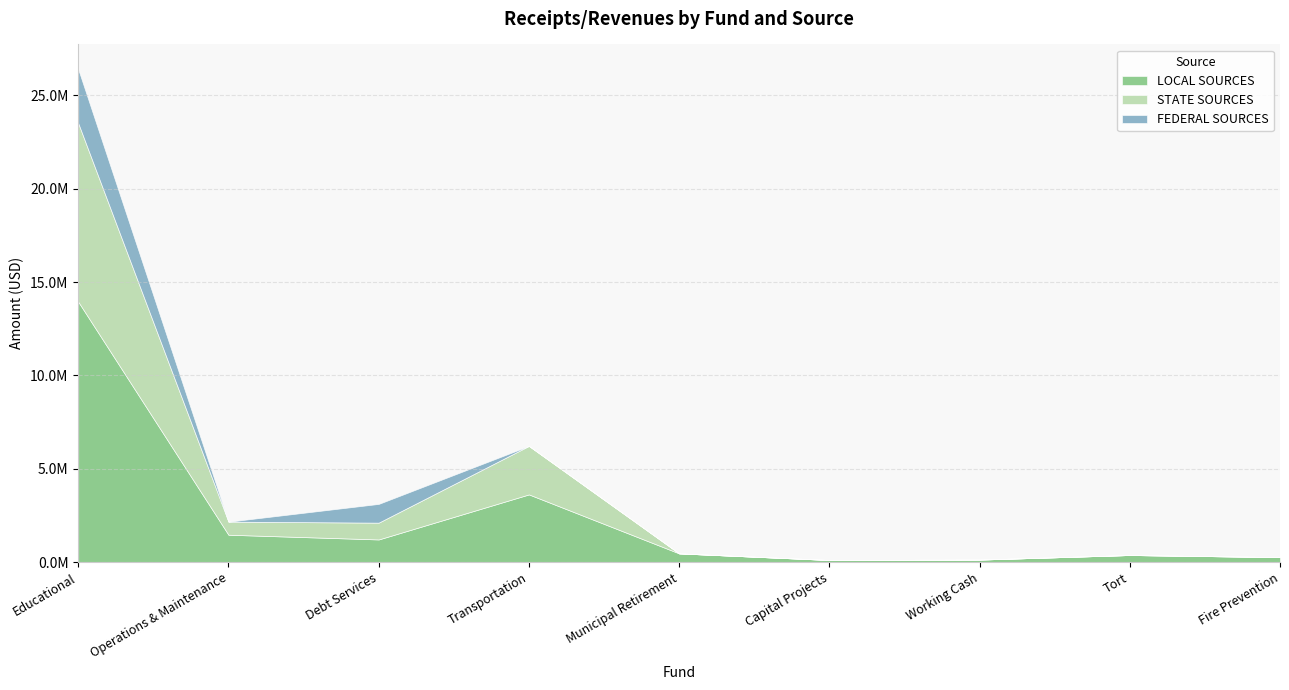

Which series has the largest range (max minus min)?

LOCAL SOURCES